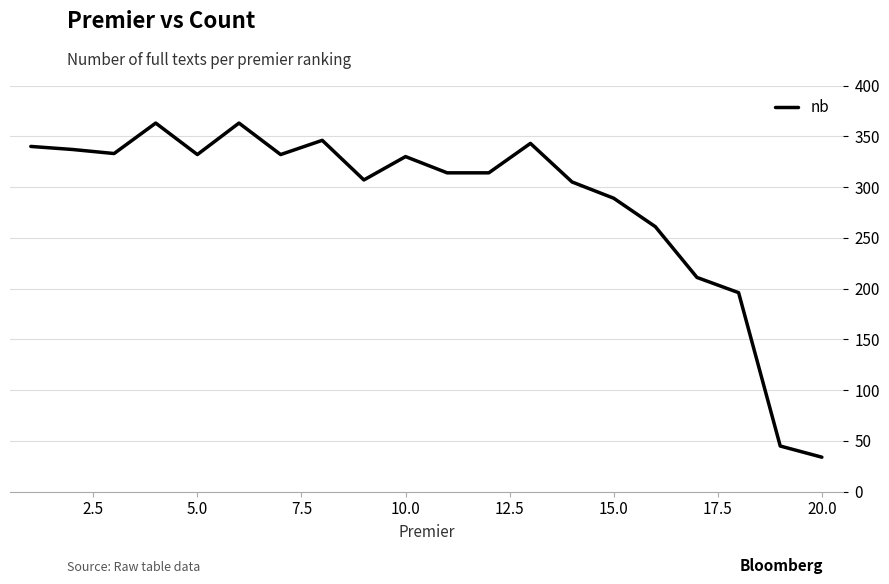

What is the greatest value displayed?

363